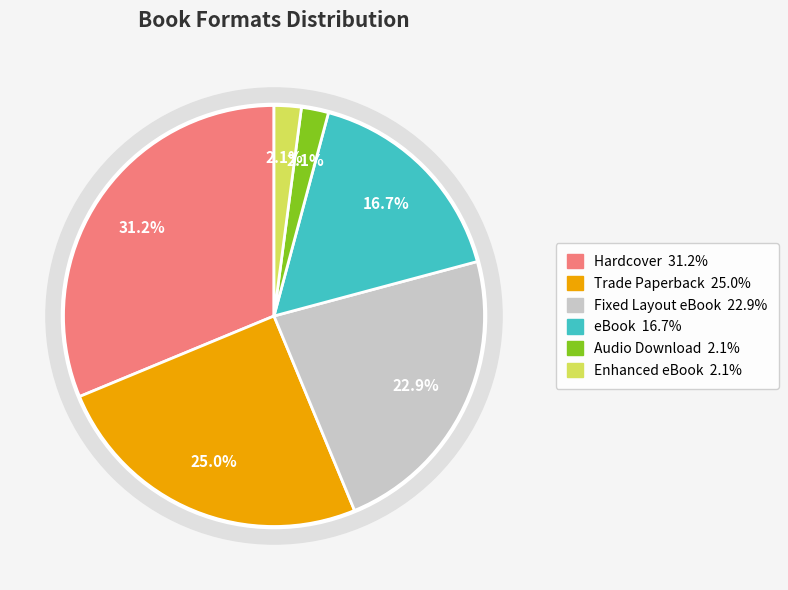

What is the ratio of the value at Trade Paperback to the value at Enhanced eBook?

12.0